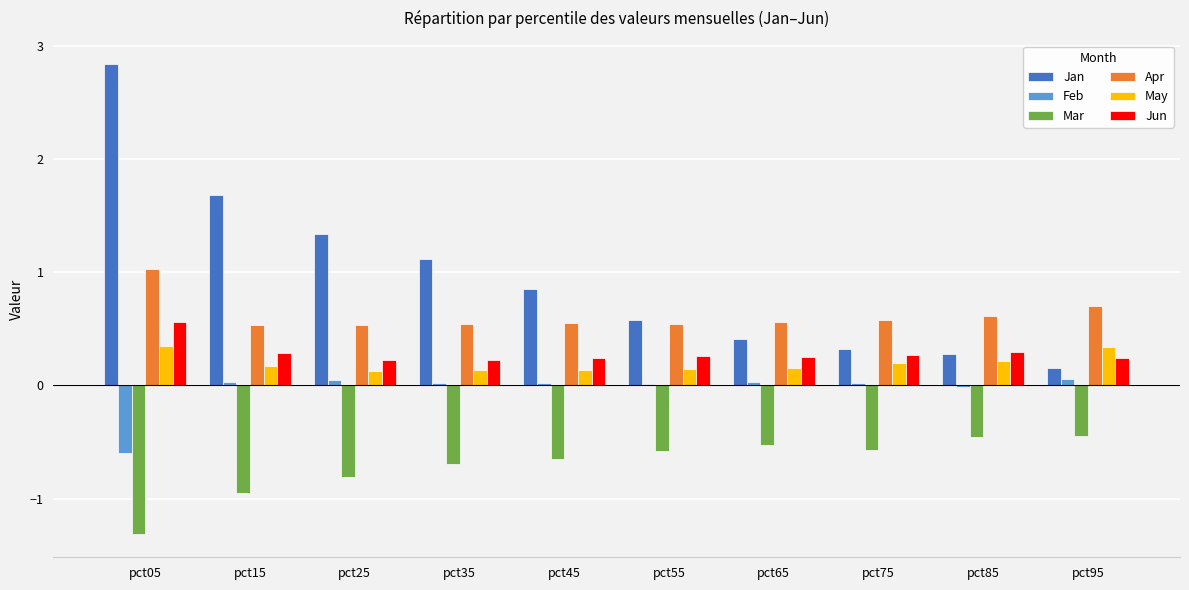

Which series changed the most between pct45 and pct85?

Jan